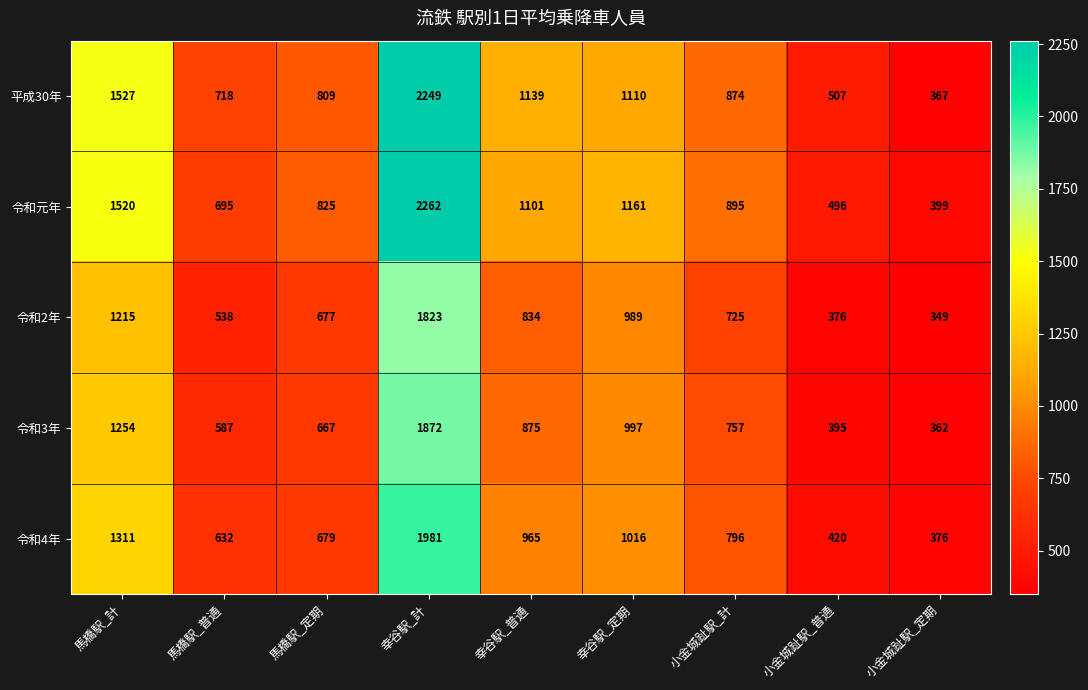

Is it true that 平成30年 equals 809 at 馬橋駅_定期?

True